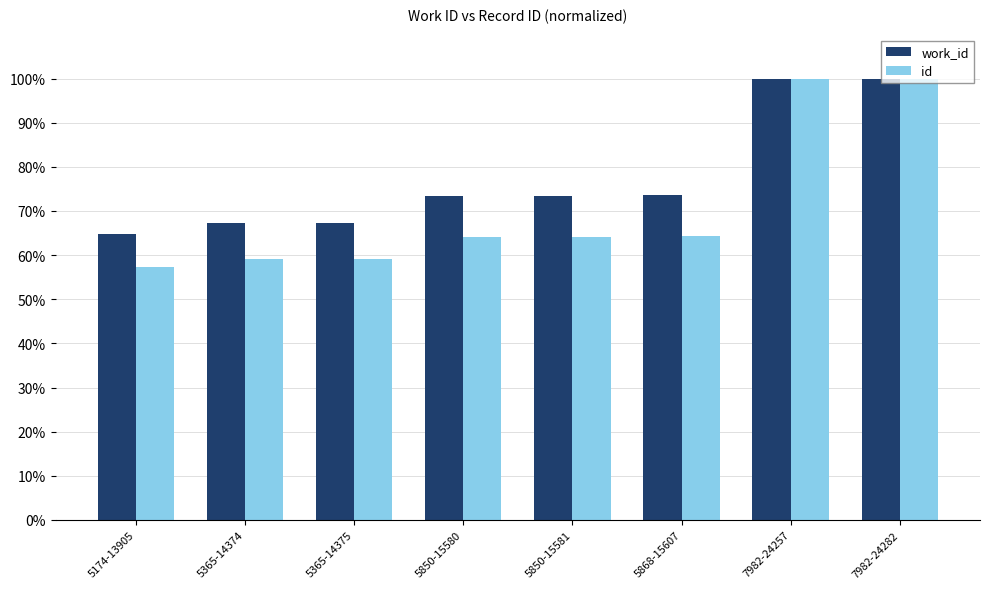

True or false: work_id has a value of 89.6 at 5365-14374.

False